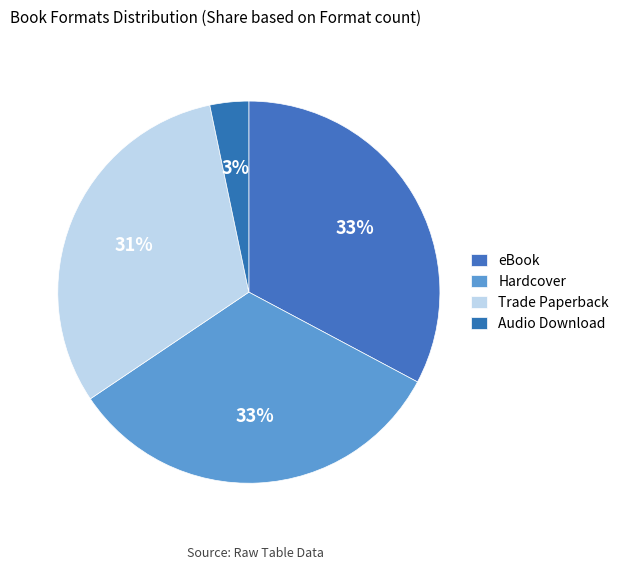

What is the smallest slice in the pie chart?

Audio Download